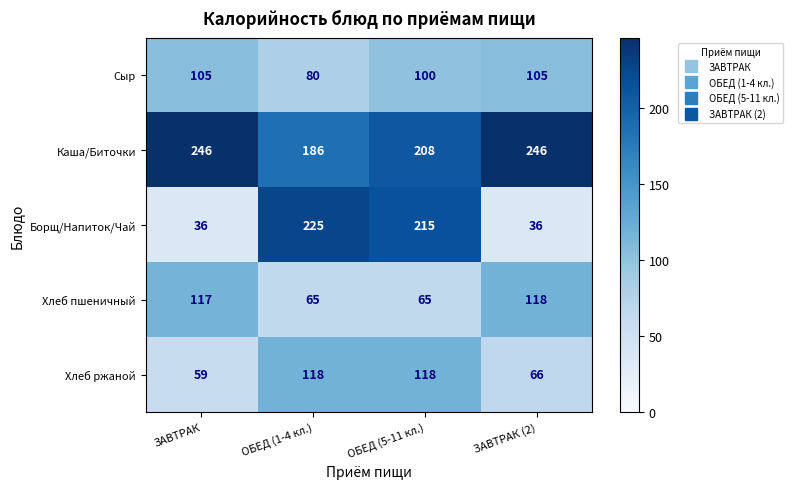

Reading right to left, transcribe all the data shown in this chart.

Сыр: ЗАВТРАК (2)=105	ОБЕД (5-11 кл.)=100	ОБЕД (1-4 кл.)=80	ЗАВТРАК=105
Каша/Биточки: ЗАВТРАК (2)=246	ОБЕД (5-11 кл.)=208	ОБЕД (1-4 кл.)=186	ЗАВТРАК=246
Борщ/Напиток/Чай: ЗАВТРАК (2)=36	ОБЕД (5-11 кл.)=215	ОБЕД (1-4 кл.)=225	ЗАВТРАК=36
Хлеб пшеничный: ЗАВТРАК (2)=118	ОБЕД (5-11 кл.)=65	ОБЕД (1-4 кл.)=65	ЗАВТРАК=117
Хлеб ржаной: ЗАВТРАК (2)=66	ОБЕД (5-11 кл.)=118	ОБЕД (1-4 кл.)=118	ЗАВТРАК=59